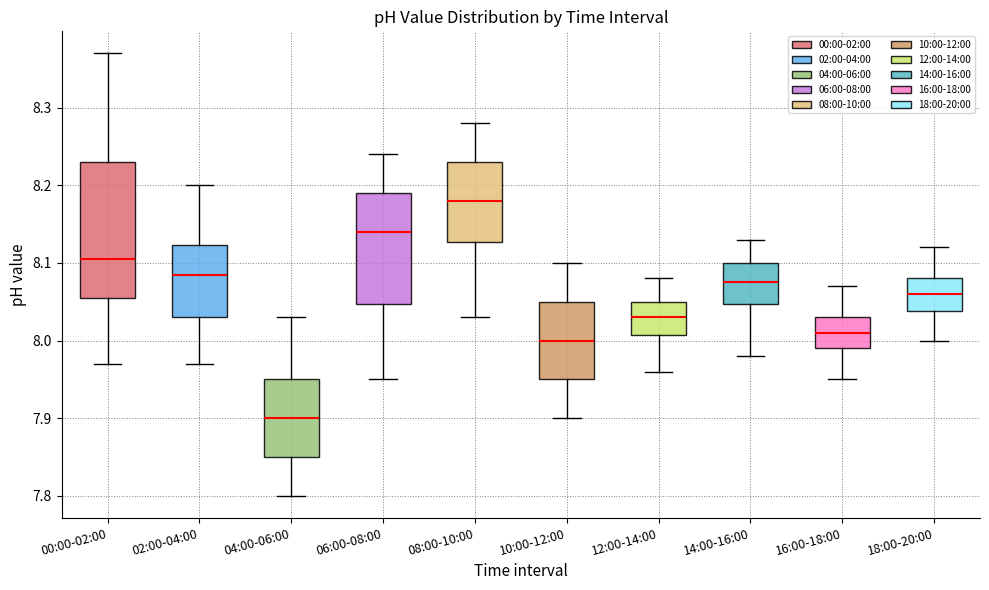

Which box's median line is the lowest?

04:00-06:00